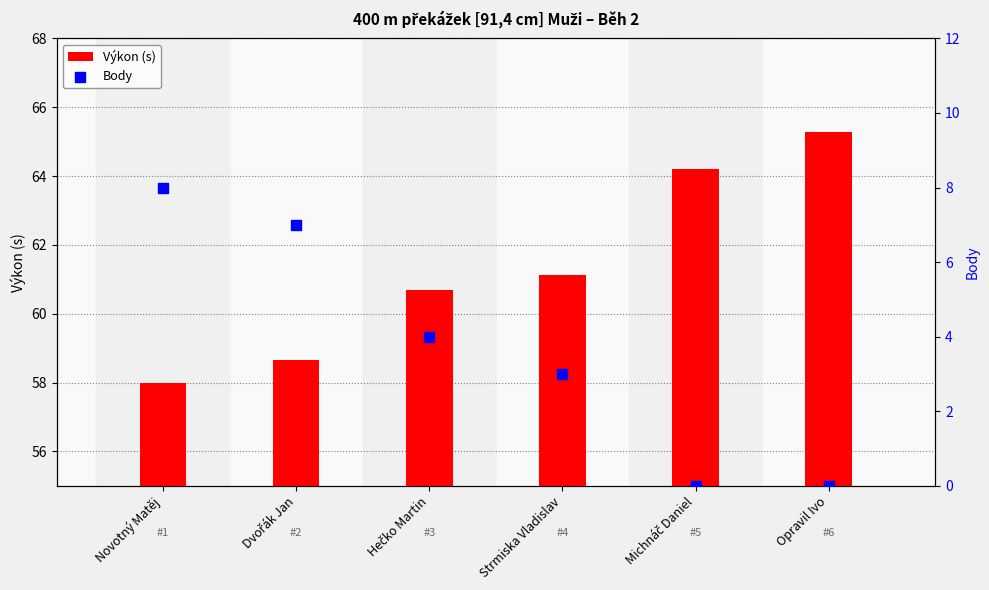

Which series has the largest total across all categories?

Výkon (s)